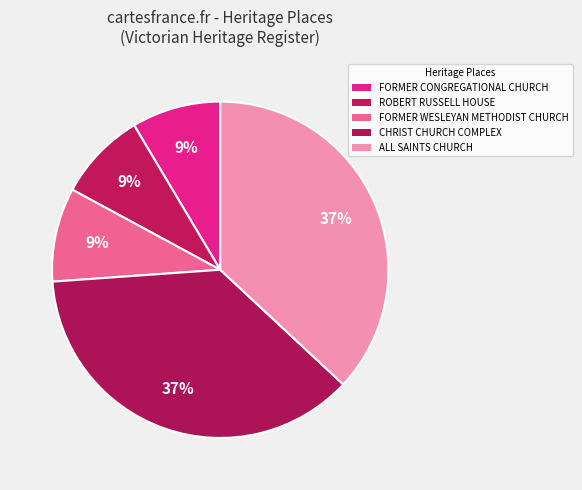

How many slices are in this pie chart?

5